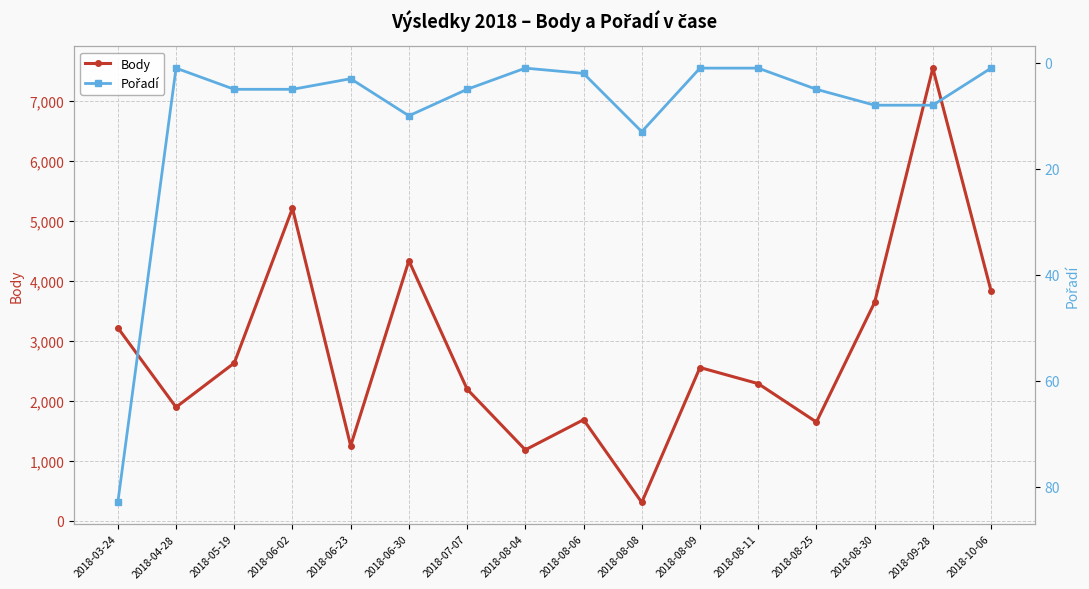

At which label does Pořadí reach its minimum?

2018-04-28